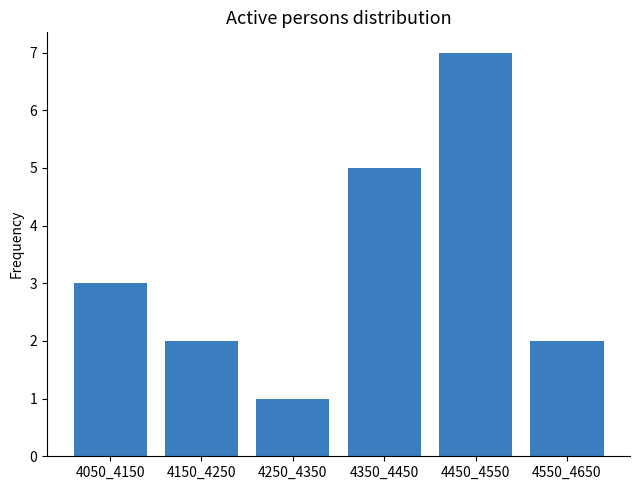

Reading right to left, what are all the values shown in this chart?

2	7	5	1	2	3